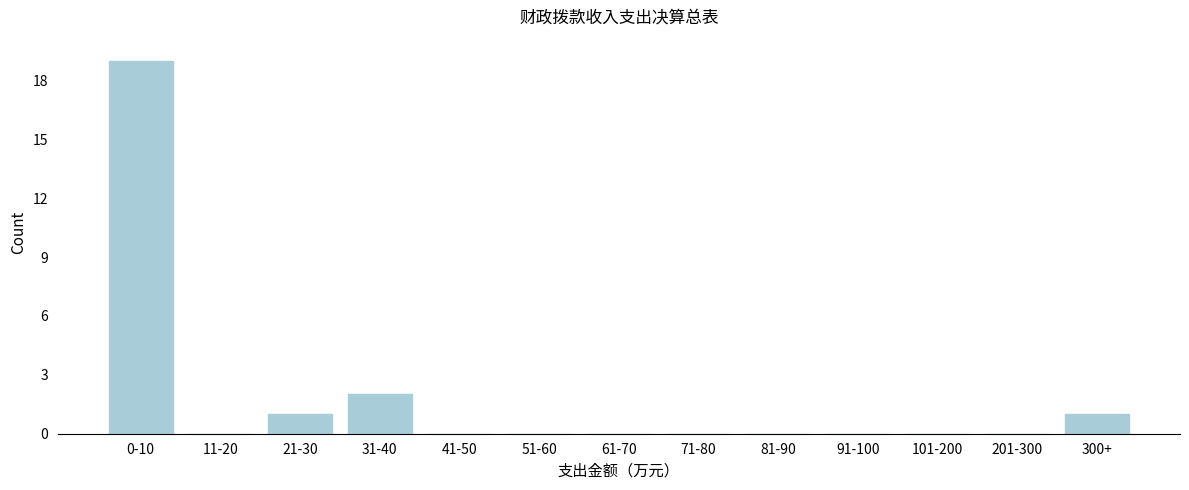

Reading left to right, transcribe all the data shown in this chart.

0-10=19	11-20=0	21-30=1	31-40=2	41-50=0	51-60=0	61-70=0	71-80=0	81-90=0	91-100=0	101-200=0	201-300=0	300+=1